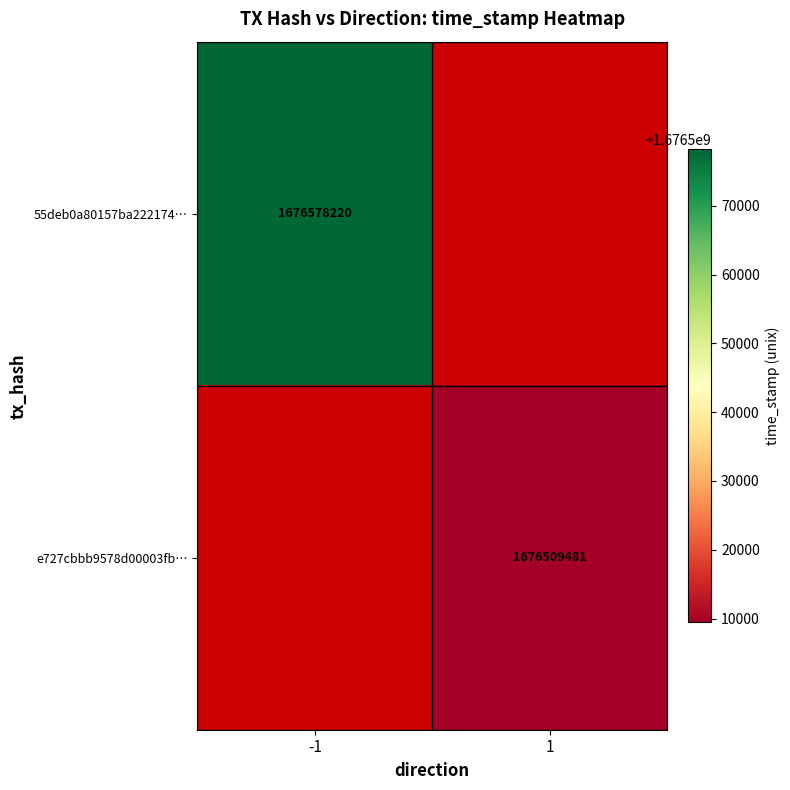

True or false: 55deb0a80157ba222174… has a value of 1676578220 at -1.

True